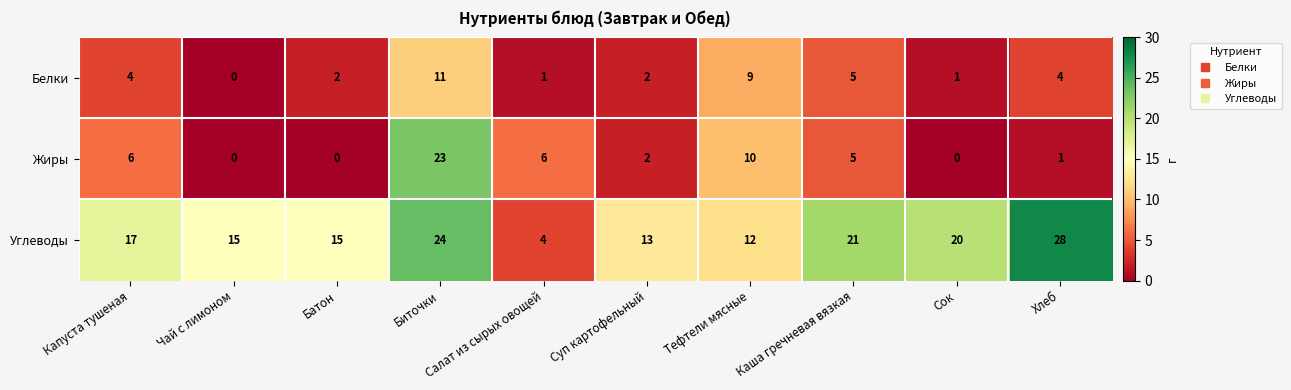

What is the maximum value shown in the chart?

28